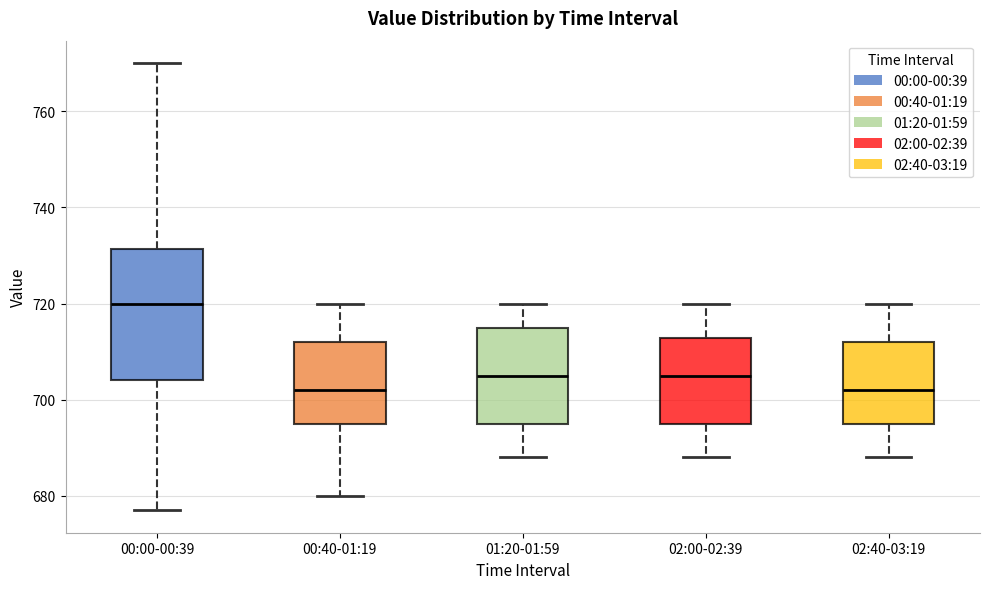

Where does the lower whisker of the box for 01:20-01:59 end on the y-axis? The values are not printed on the chart, so give them approximately, as read against the axis.

688